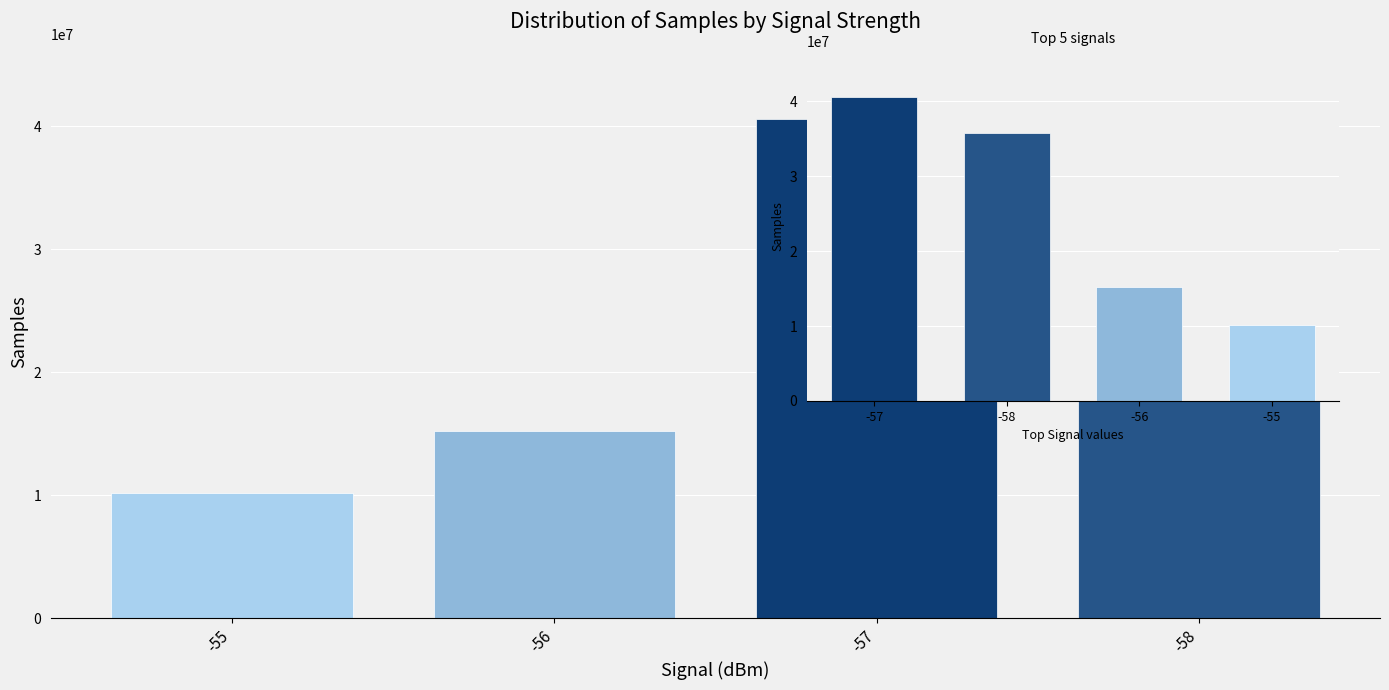

The chart shows a value of 10191370 at -56. True or false?

False